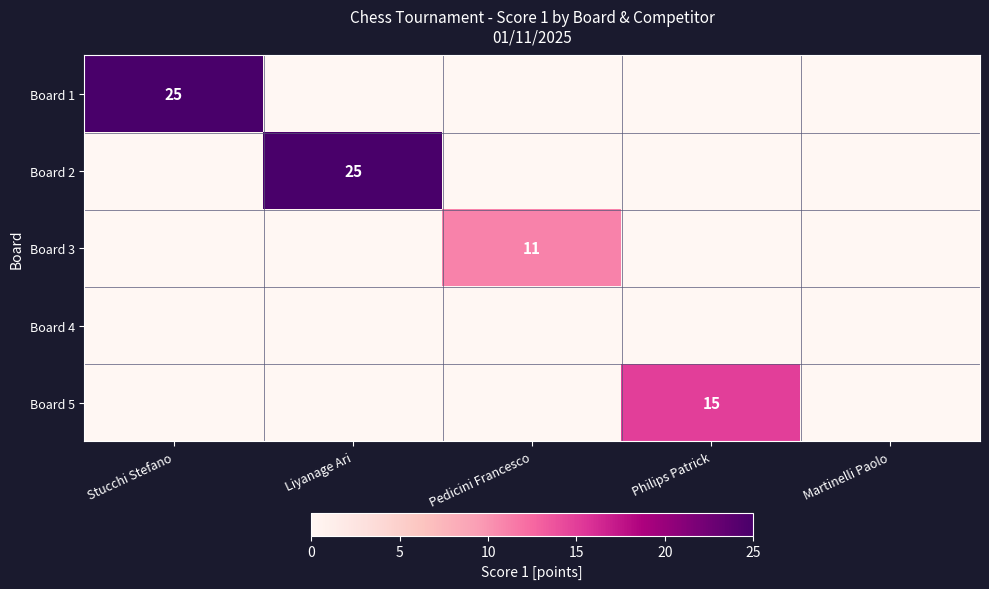

What is the difference between the Board 5 values at Philips Patrick and Martinelli Paolo?

15